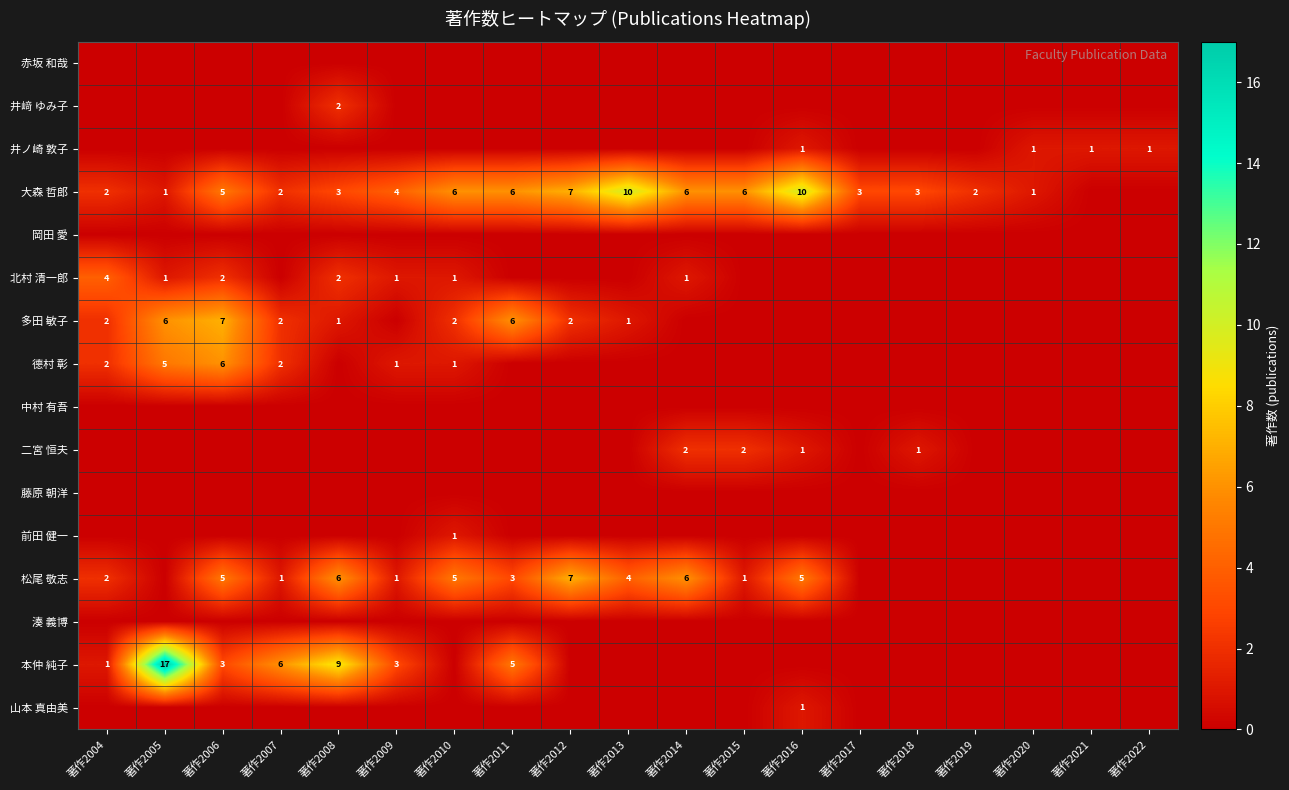

The 北村 清一郎 series shows 1 at 著作2014. True or false?

True